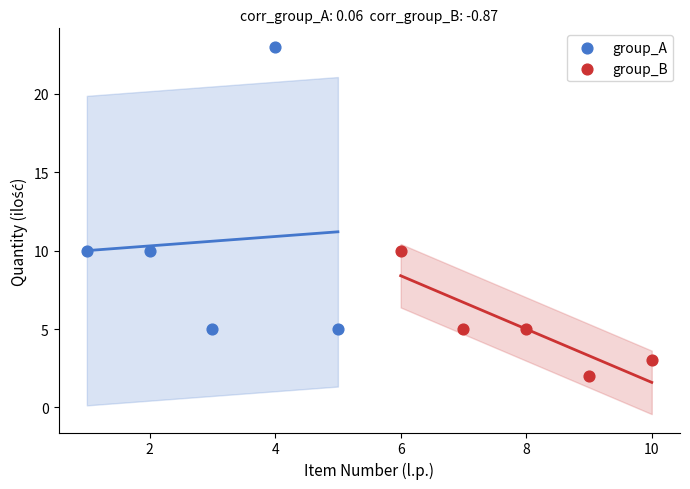

Which series reaches the maximum Y coordinate?

group_A